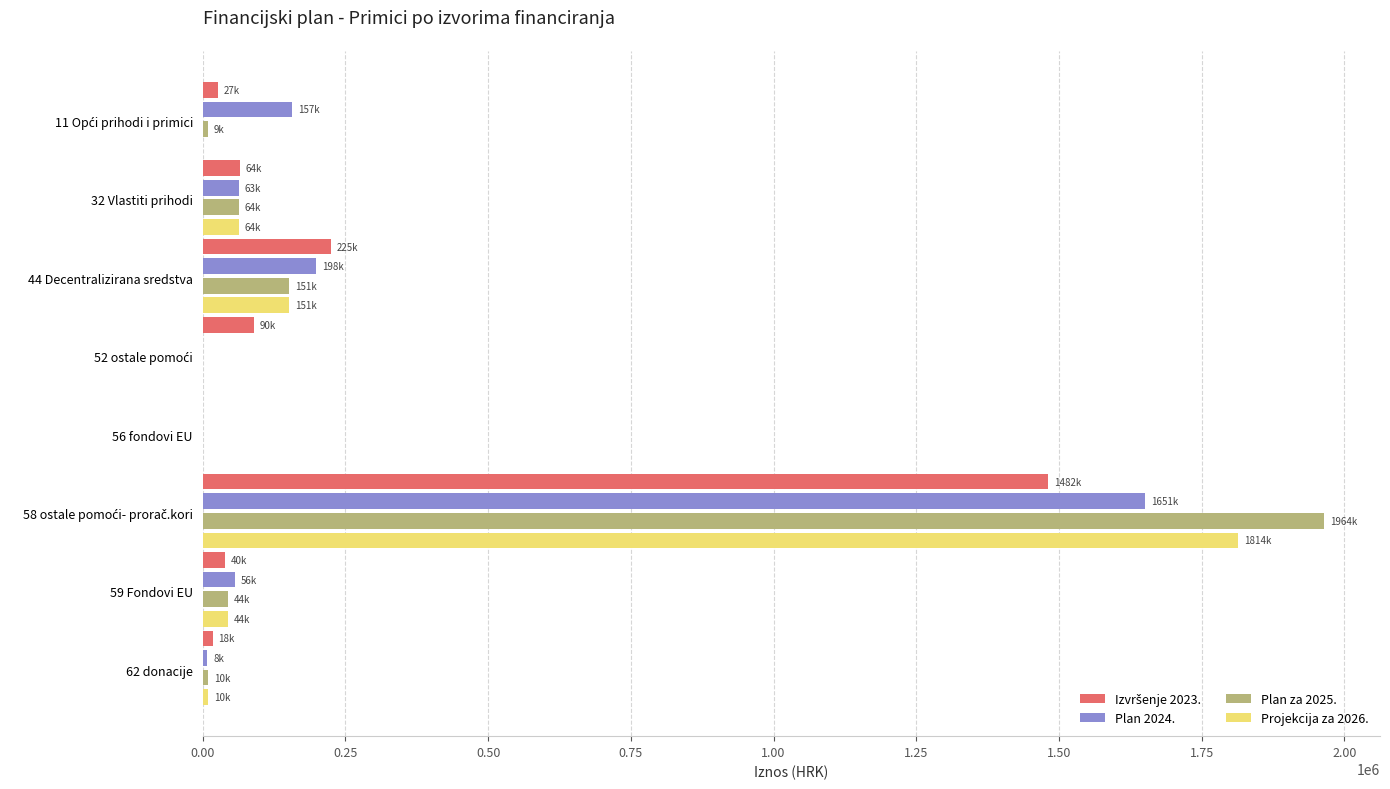

What is the greatest value displayed?

1964362.0